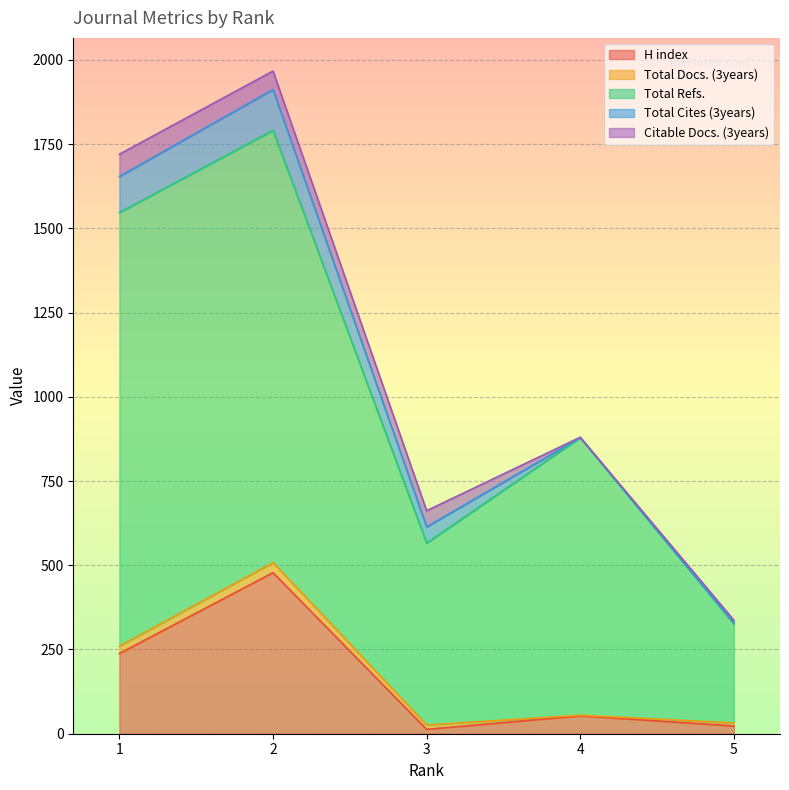

At which label does Citable Docs. (3years) reach its minimum?

4